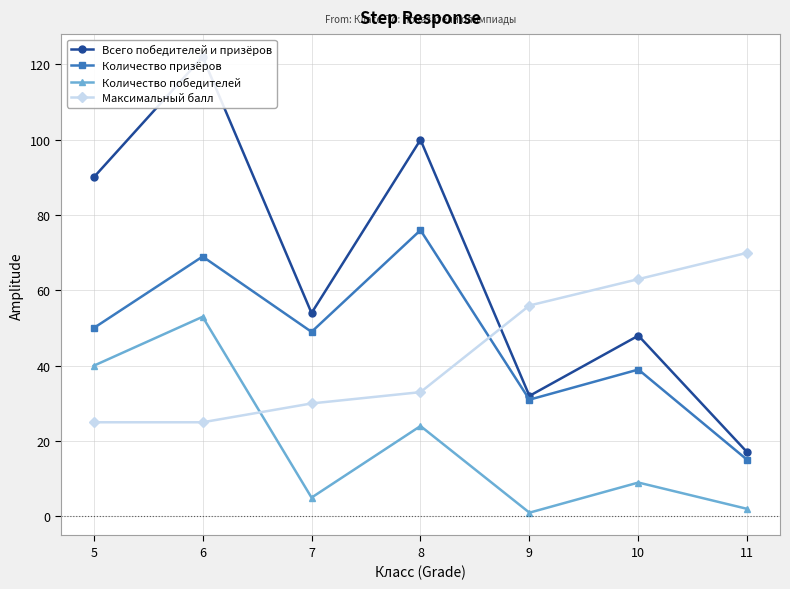

At which category does the chart reach its peak across all series?

6